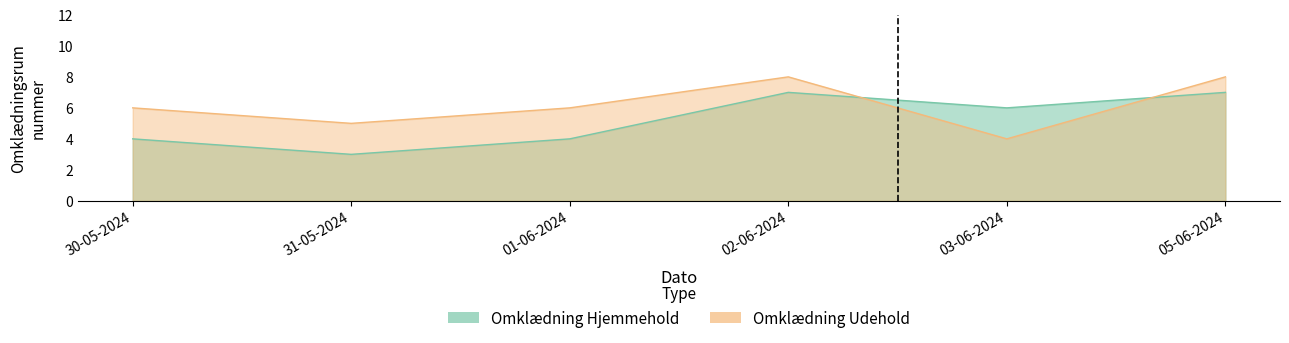

Count the Omklædning Udehold values in the range 5 to 8.

5